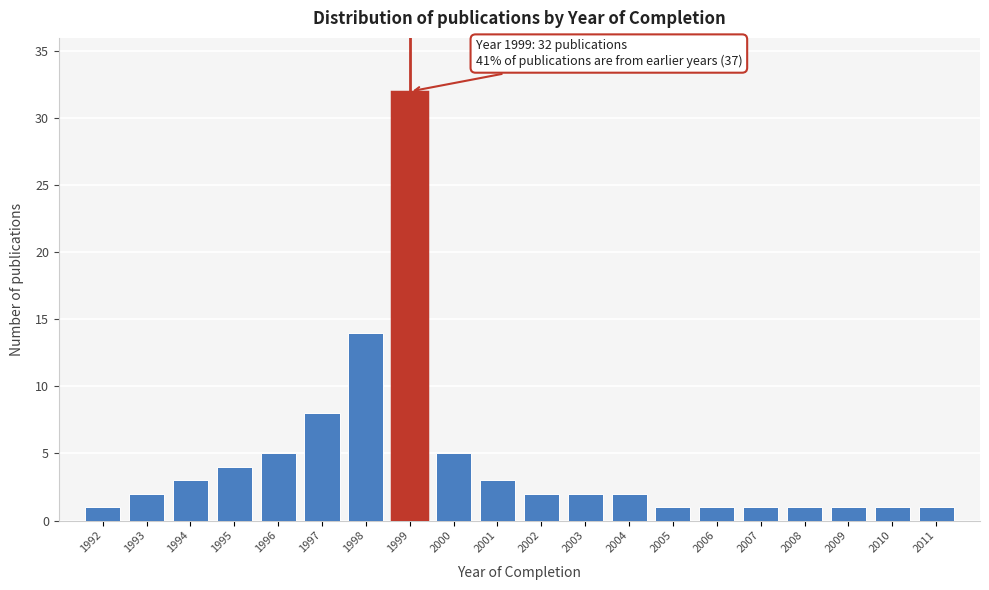

Reading left to right, extract all data points from this chart.

1	2	3	4	5	8	14	32	5	3	2	2	2	1	1	1	1	1	1	1